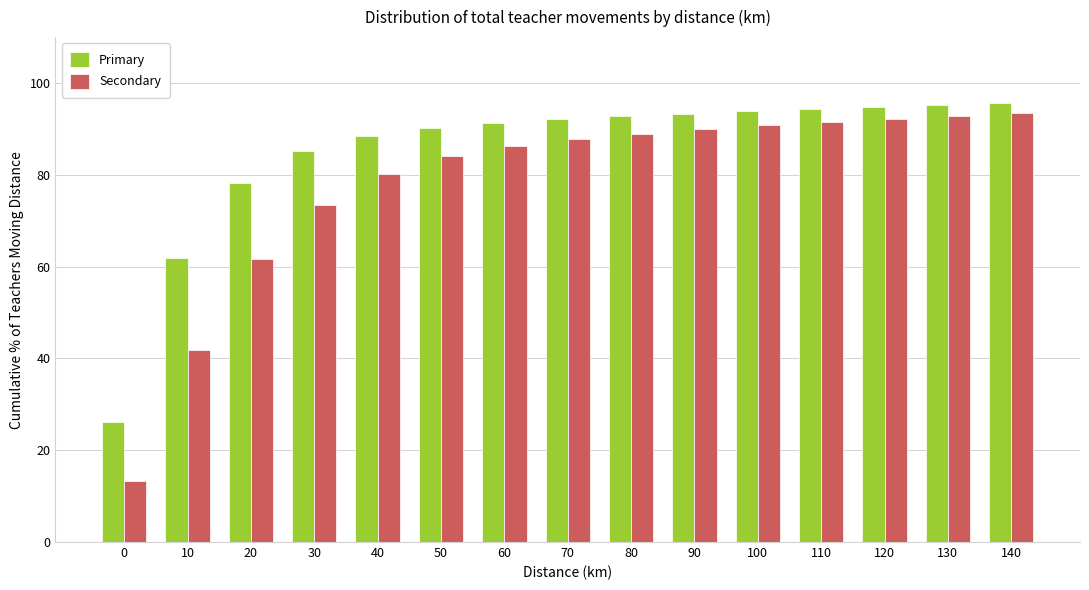

What is the minimum value shown in the chart?

13.3